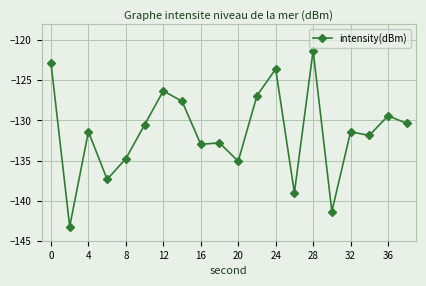

True or false: the data has more than 2 interior local peaks.

True